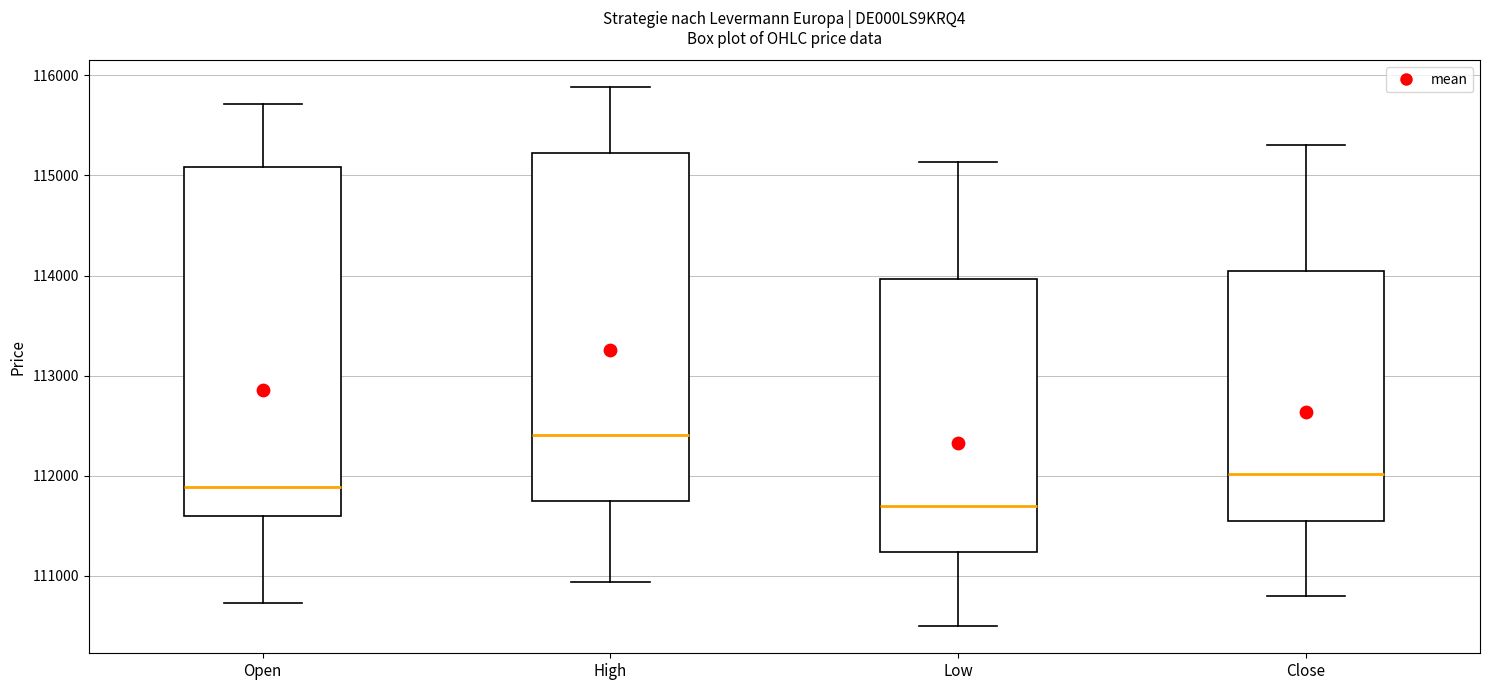

Which box's median line is the lowest?

Low